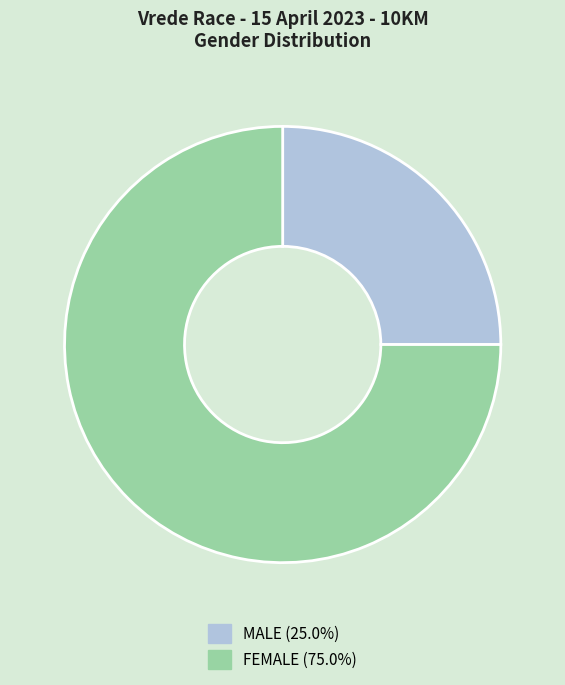

Combined, do FEMALE and MALE account for over 50%?

Yes